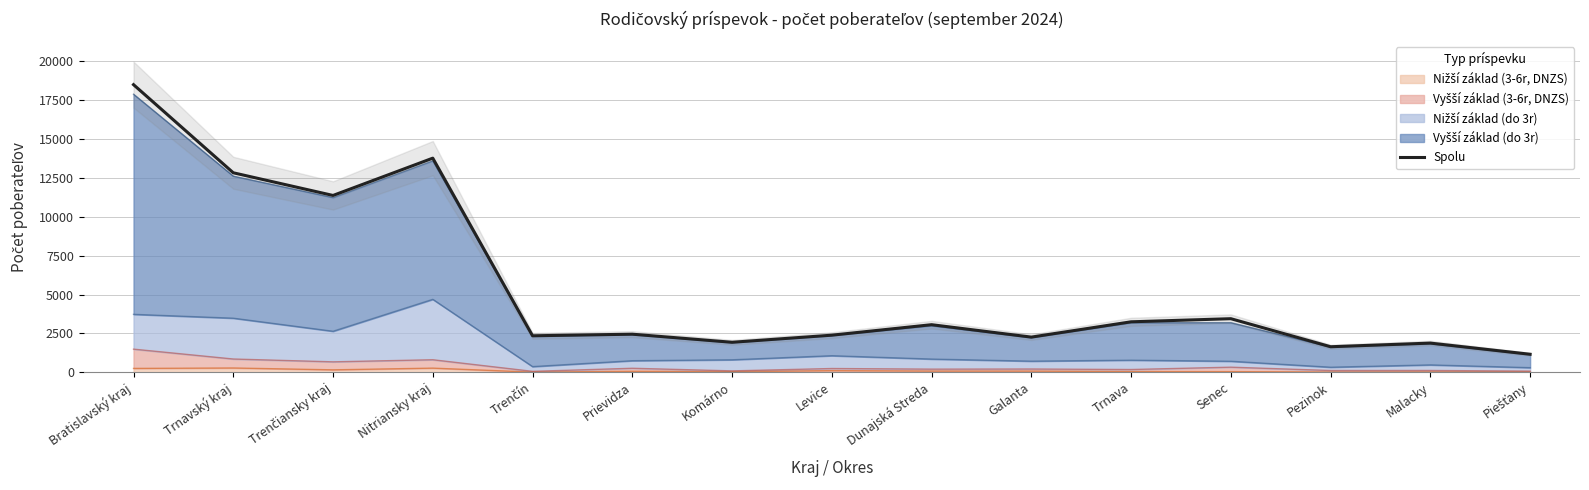

Which label corresponds to the largest value in the chart?

Bratislavský kraj